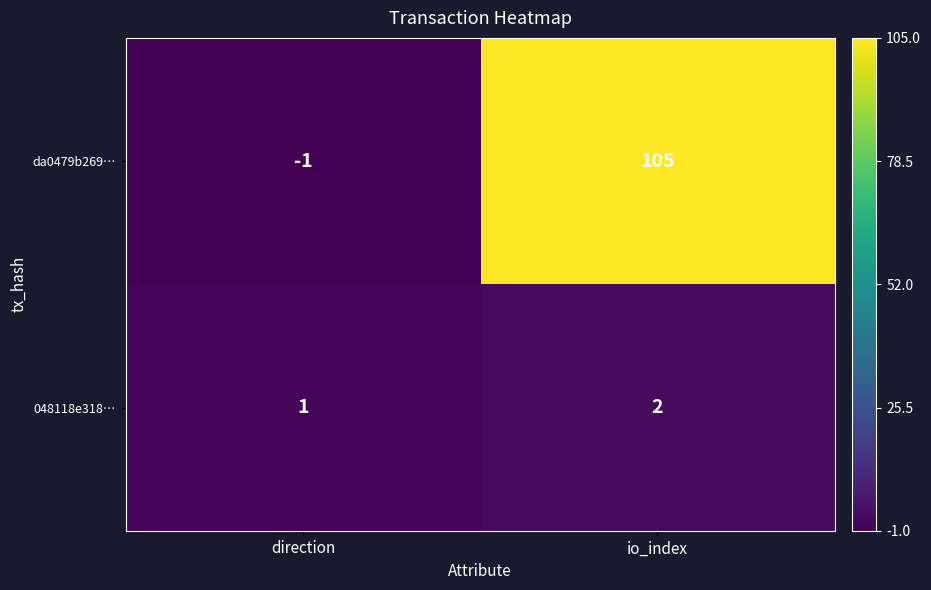

What is the minimum value shown in the chart?

-1